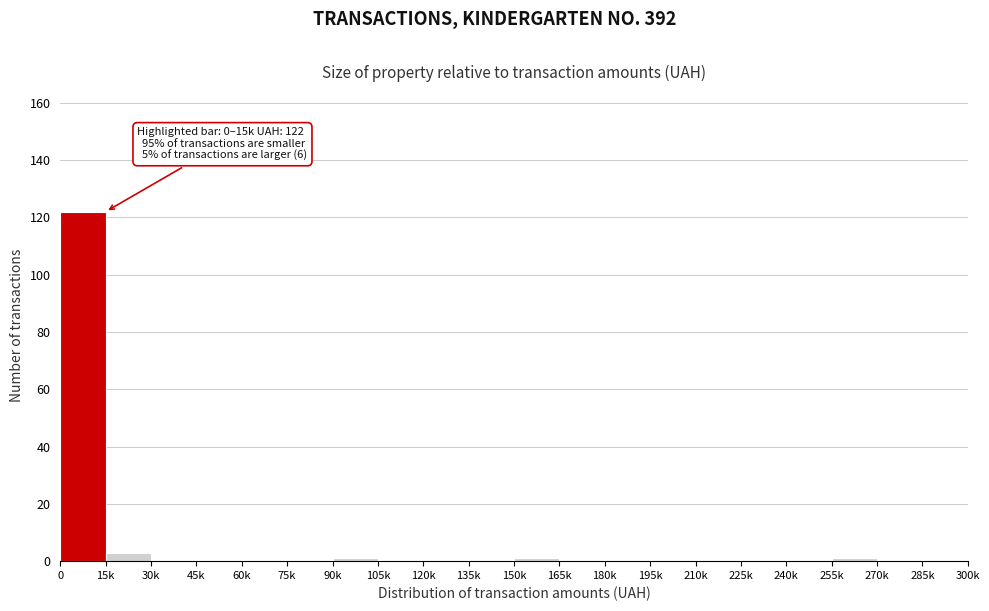

Reading left to right, what are all the values shown in this chart?

0=122	15k=3	30k=0	45k=0	60k=0	75k=0	90k=1	105k=0	120k=0	135k=0	150k=1	165k=0	180k=0	195k=0	210k=0	225k=0	240k=0	255k=1	270k=0	285k=0